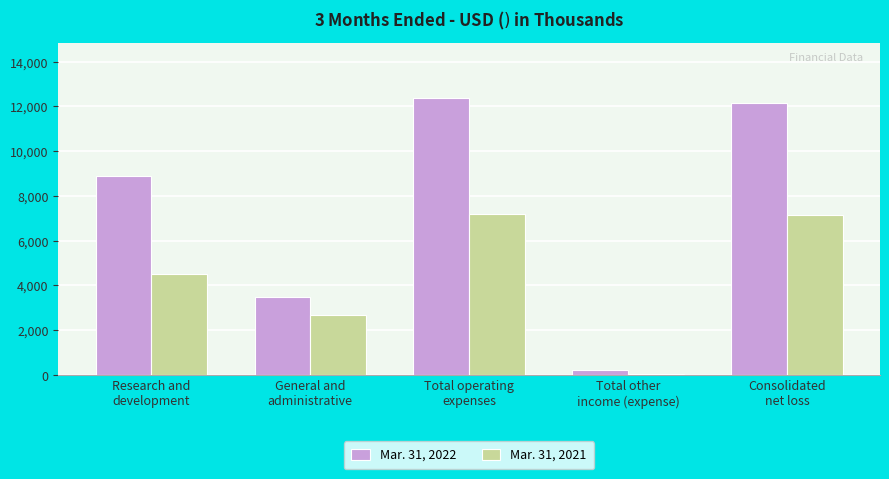

List the series in order of their overall mean, lowest first.

Mar. 31, 2021, Mar. 31, 2022